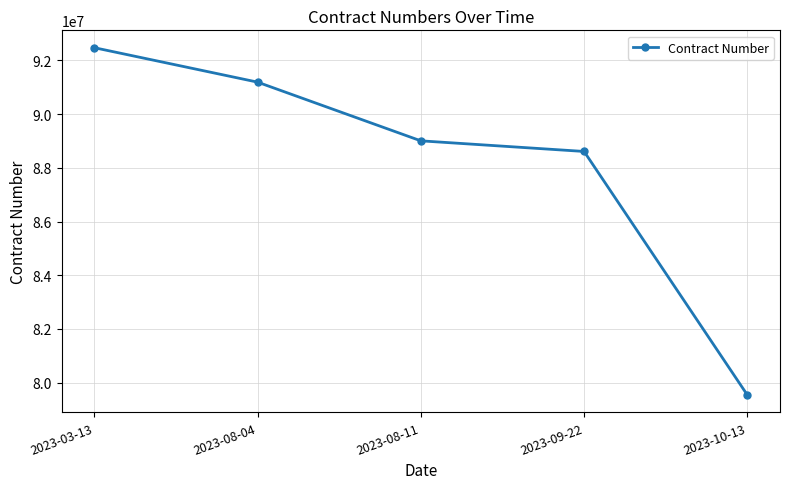

List the labels in order of value, smallest first.

2023-10-13, 2023-09-22, 2023-08-11, 2023-08-04, 2023-03-13